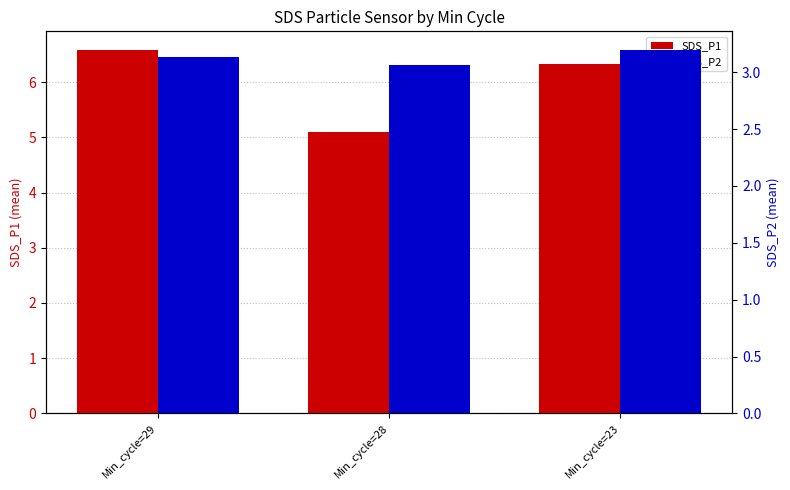

Which series has the largest total across all categories?

SDS_P1